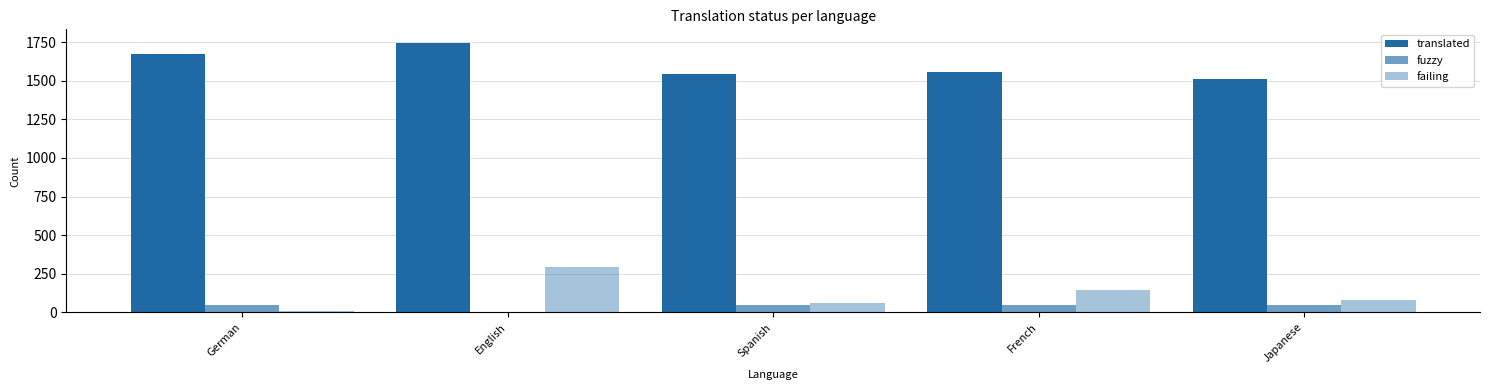

What is the label of the 1st bar from the right?

Japanese